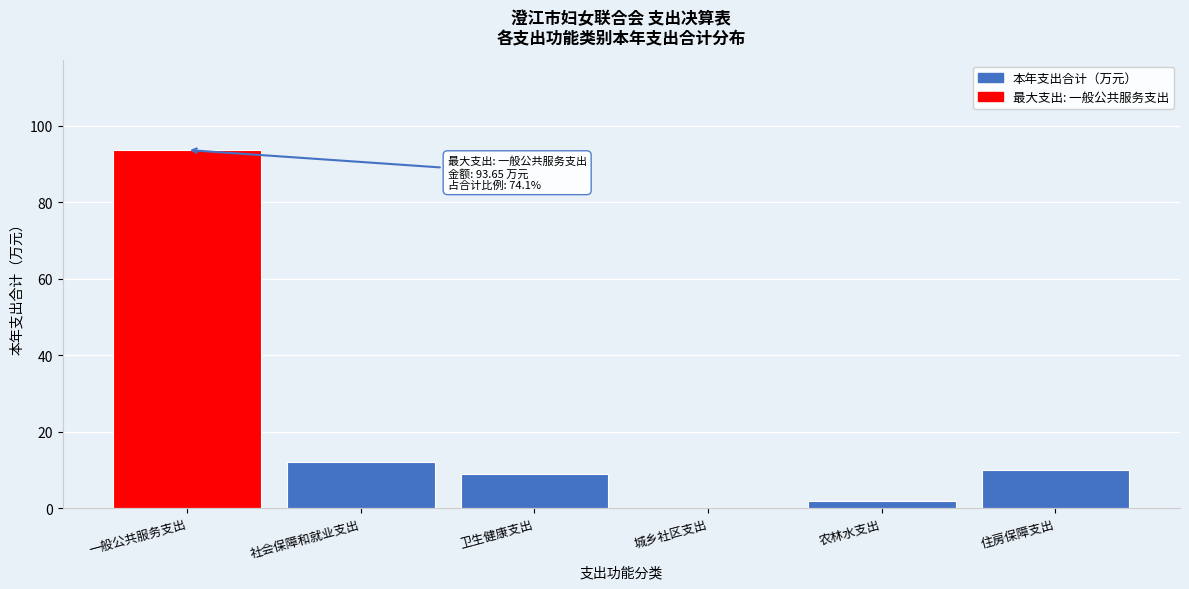

Reading right to left, transcribe all the data shown in this chart.

住房保障支出=10.1	农林水支出=1.8	城乡社区支出=0.1	卫生健康支出=8.8	社会保障和就业支出=11.9	一般公共服务支出=93.7